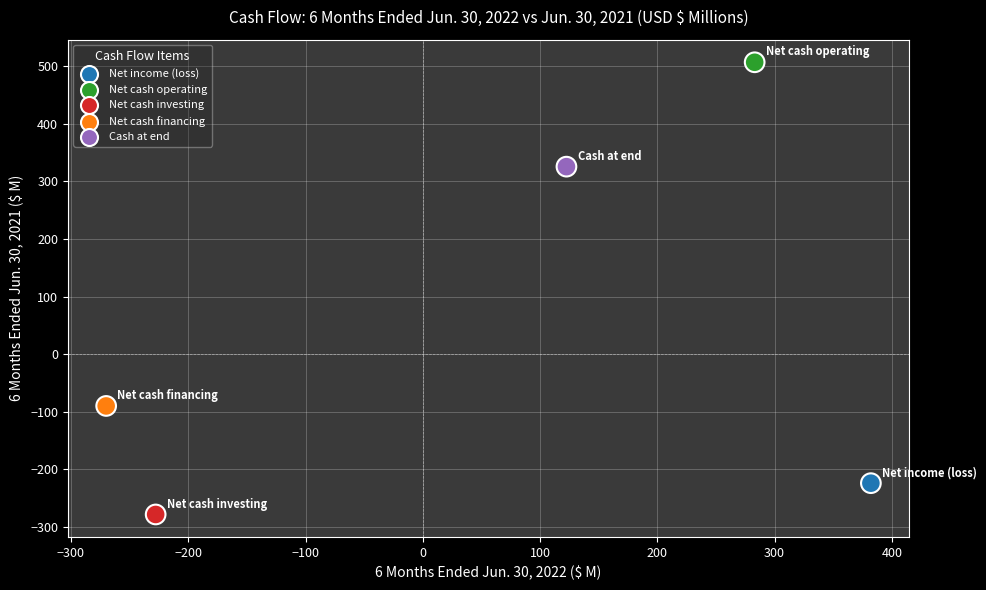

What is the range of Y values (max minus min)?

786.3